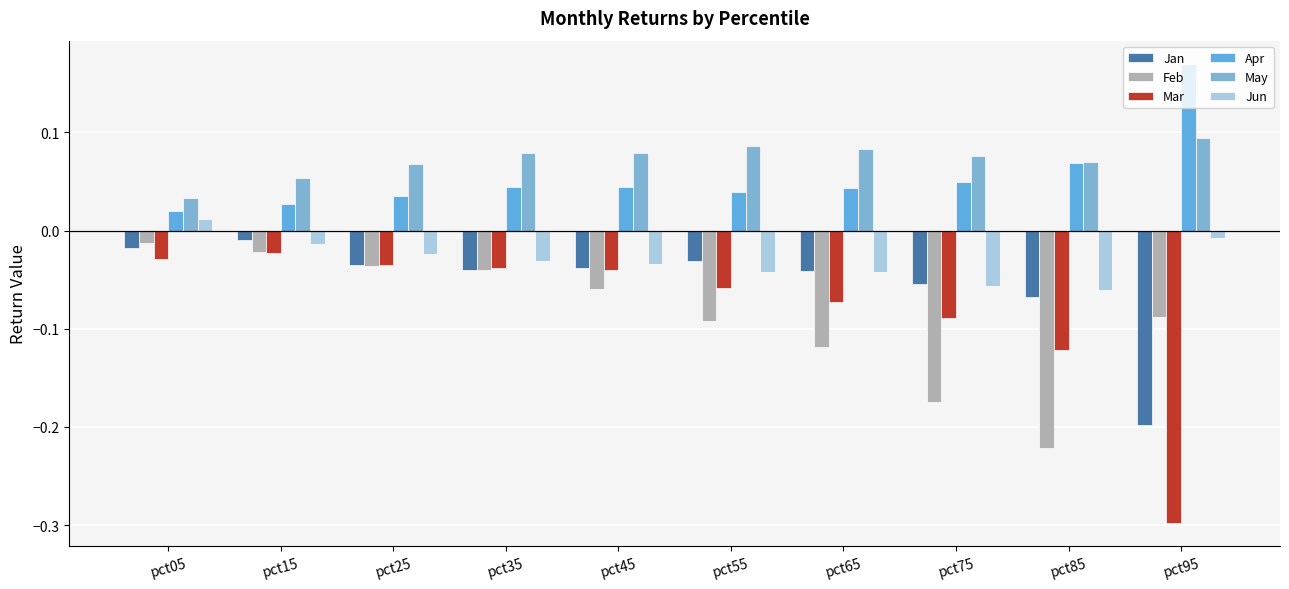

Which category has the lowest value across all series?

pct95